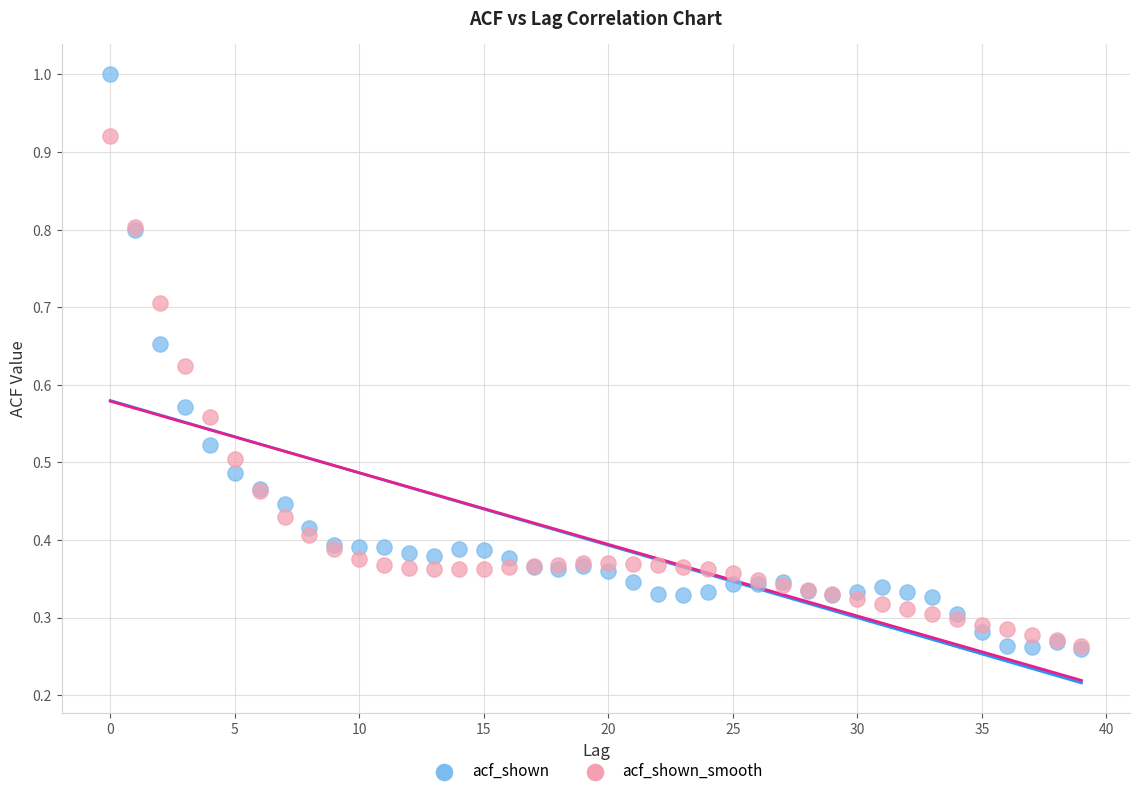

Which series has the widest spread of Y values?

acf_shown